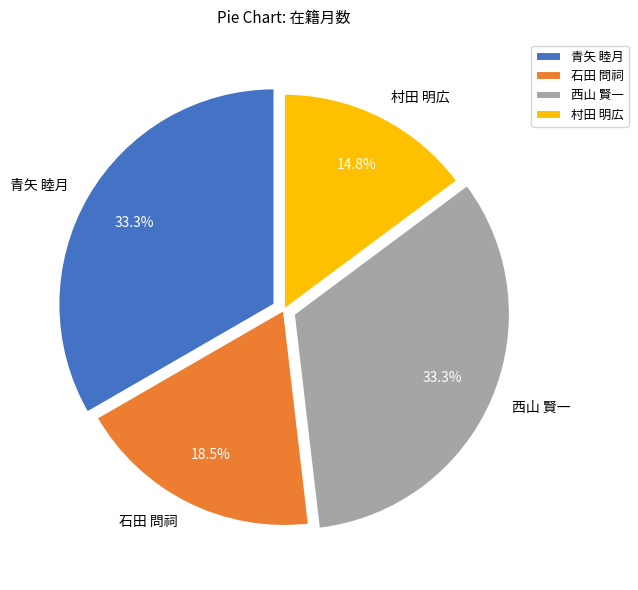

Is there a majority slice in this chart?

No